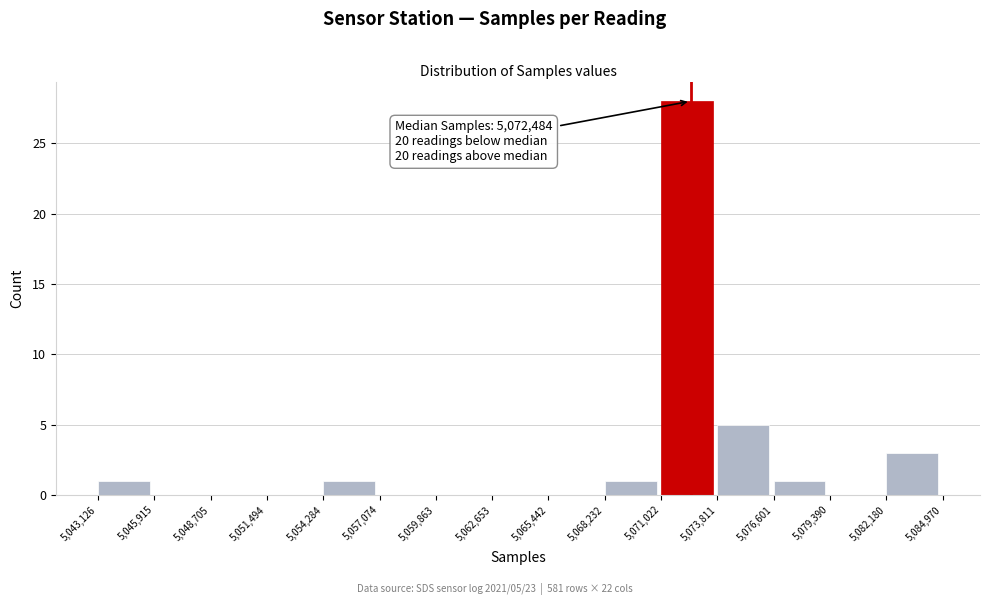

Over which range of the x-axis is the bar tallest?

5,071,022 to 5,073,811